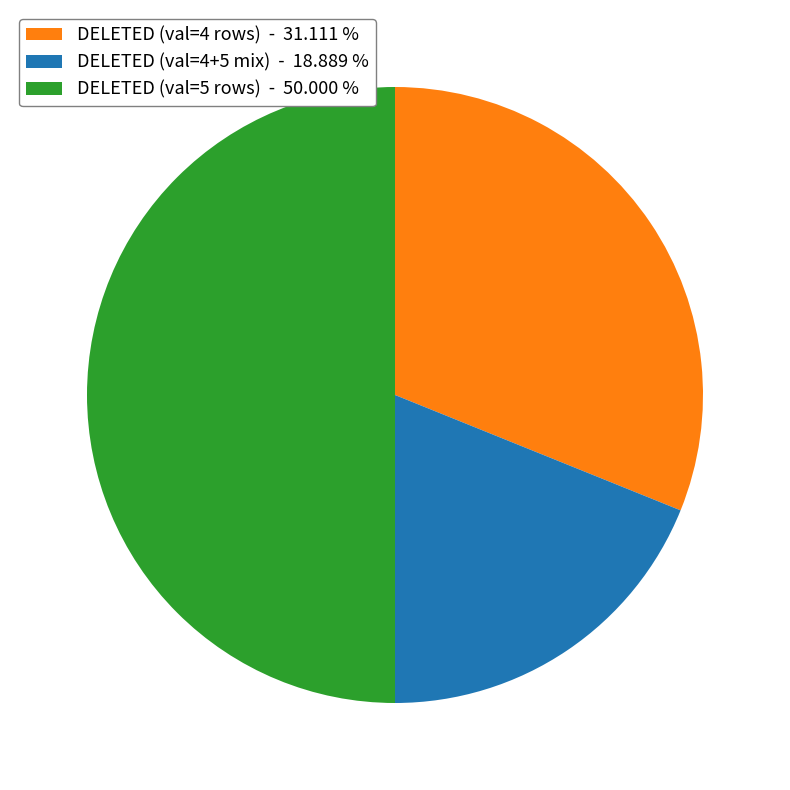

How many segments does this pie chart have?

3